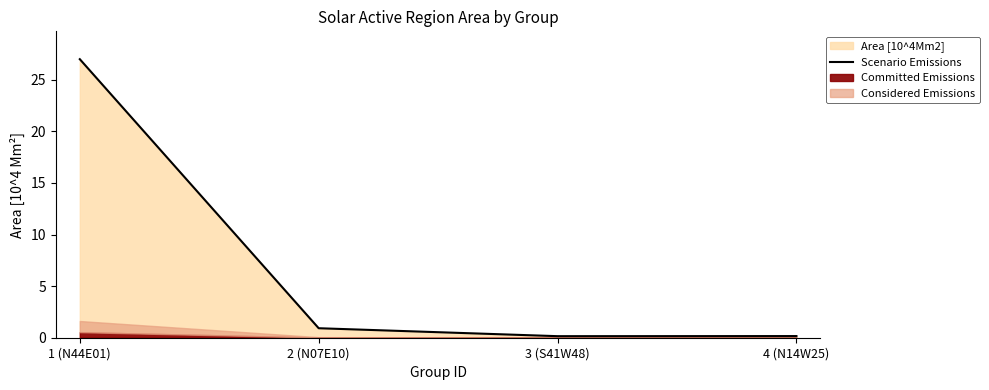

Rank the categories by value from lowest to highest.

3 (S41W48), 4 (N14W25), 2 (N07E10), 1 (N44E01)